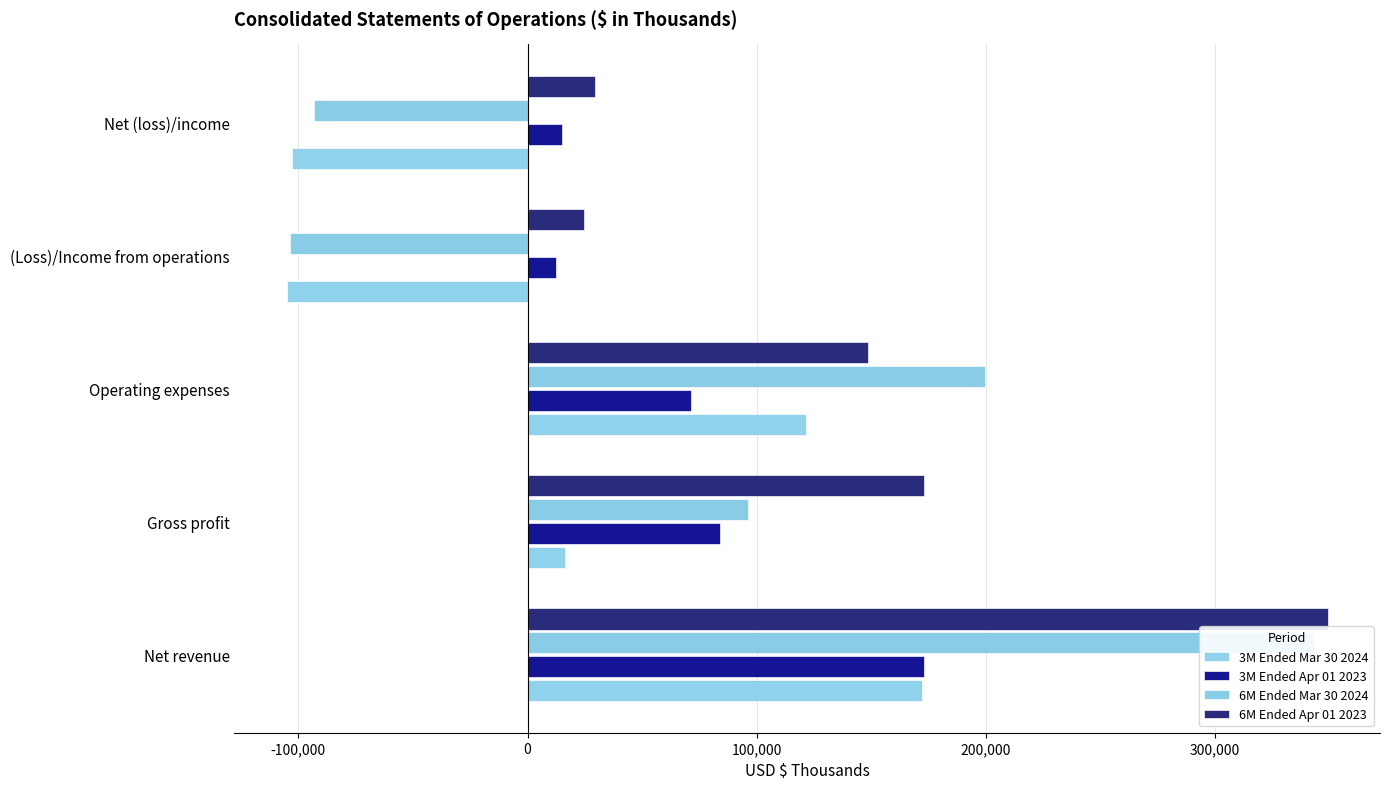

Rank the series at Net revenue from lowest to highest value.

3M Ended Mar 30 2024, 3M Ended Apr 01 2023, 6M Ended Mar 30 2024, 6M Ended Apr 01 2023